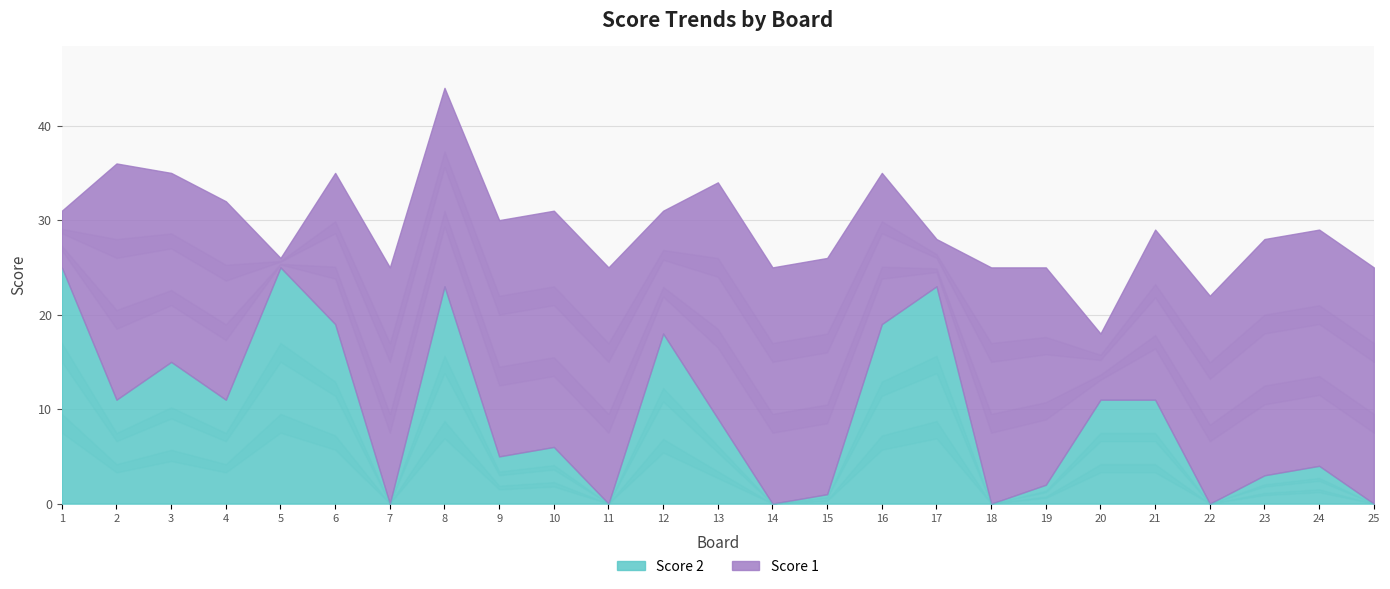

True or false: Score 2 and Score 1 intersect in this chart.

True